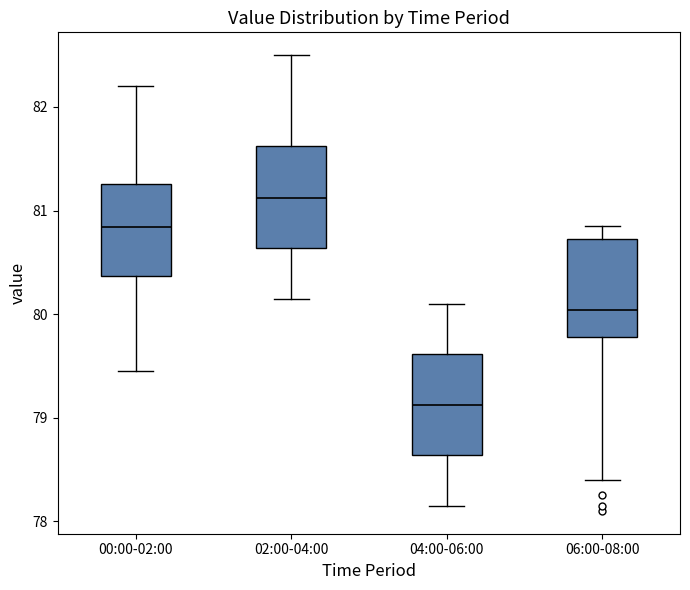

Reading left to right, read every box against the y-axis: the position of its median line, the range the box covers, and the ends of its whiskers. The values are not printed on the chart, so give them approximately, as read against the axis.

00:00-02:00: median 80.8, box 80.4 to 81.3, whiskers 79.5 to 82.2
02:00-04:00: median 81.1, box 80.6 to 81.6, whiskers 80.2 to 82.5
04:00-06:00: median 79.1, box 78.6 to 79.6, whiskers 78.2 to 80.1
06:00-08:00: median 80.0, box 79.8 to 80.7, whiskers 78.4 to 80.9